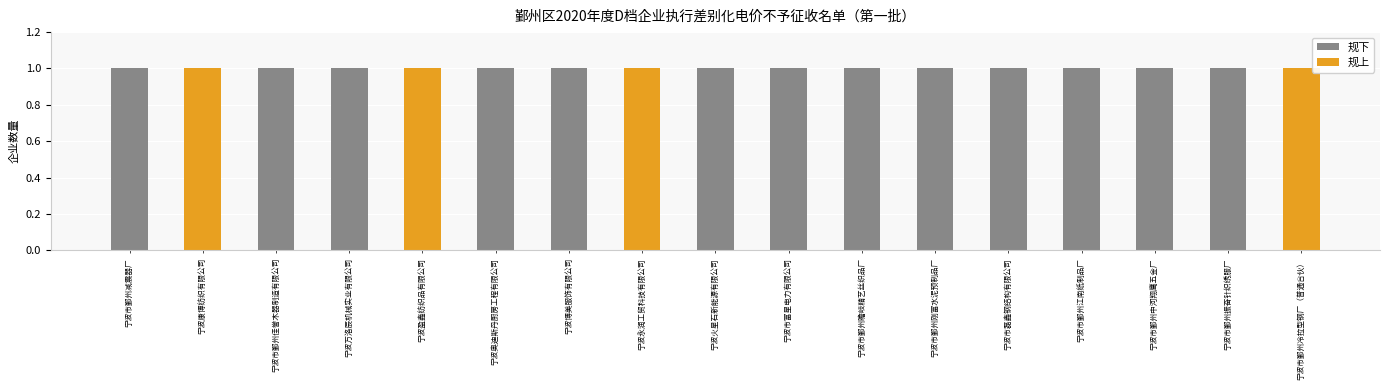

Between 宁波康博纺织有限公司 and 宁波市鄞州减震器厂, which is larger?

宁波市鄞州减震器厂